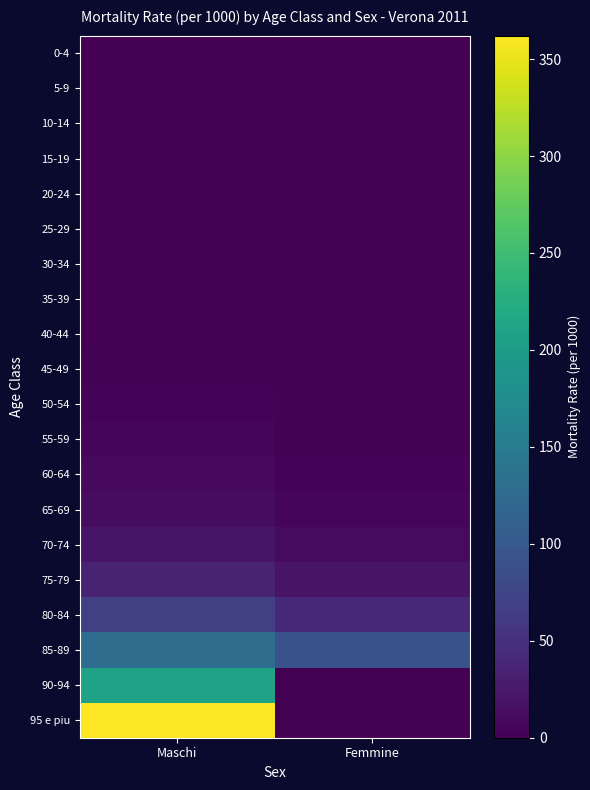

Reading right to left, transcribe all the data shown in this chart.

0-4: Femmine=0.8	Maschi=1.2
5-9: Femmine=0.2	Maschi=0.1
10-14: Femmine=0.0	Maschi=0.1
15-19: Femmine=0.2	Maschi=0.3
20-24: Femmine=0.0	Maschi=0.5
25-29: Femmine=0.2	Maschi=0.3
30-34: Femmine=0.2	Maschi=0.3
35-39: Femmine=0.4	Maschi=0.9
40-44: Femmine=0.6	Maschi=0.9
45-49: Femmine=1.1	Maschi=2.1
50-54: Femmine=1.9	Maschi=3.4
55-59: Femmine=2.4	Maschi=5.5
60-64: Femmine=3.8	Maschi=9.1
65-69: Femmine=7.0	Maschi=12.6
70-74: Femmine=11.3	Maschi=20.1
75-79: Femmine=19.4	Maschi=36.4
80-84: Femmine=41.3	Maschi=68.7
85-89: Femmine=91.2	Maschi=129.7
90-94: Femmine=0.0	Maschi=208.1
95 e piu: Femmine=0.0	Maschi=362.1